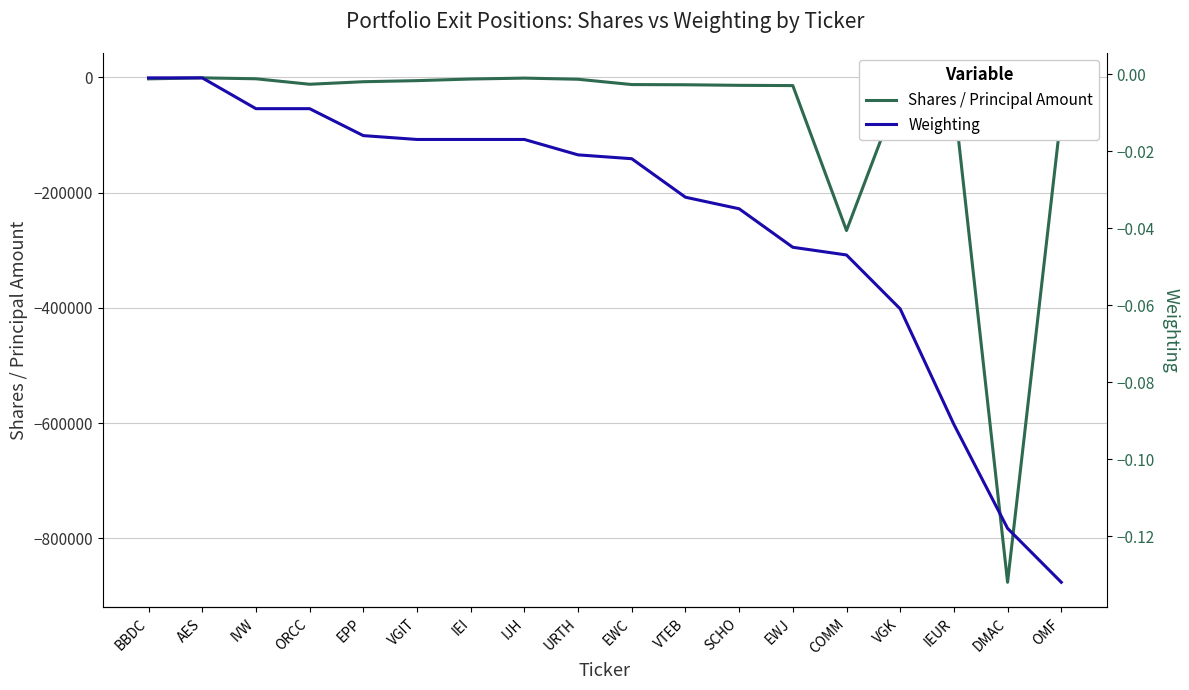

What is the label of the 3rd point from the right?

IEUR